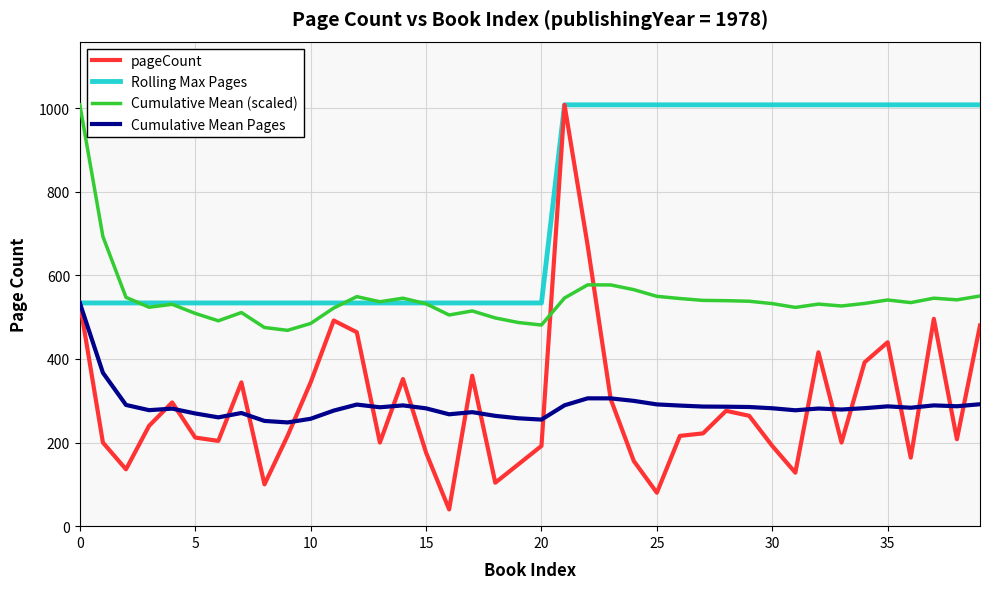

Which series has the largest range (max minus min)?

pageCount